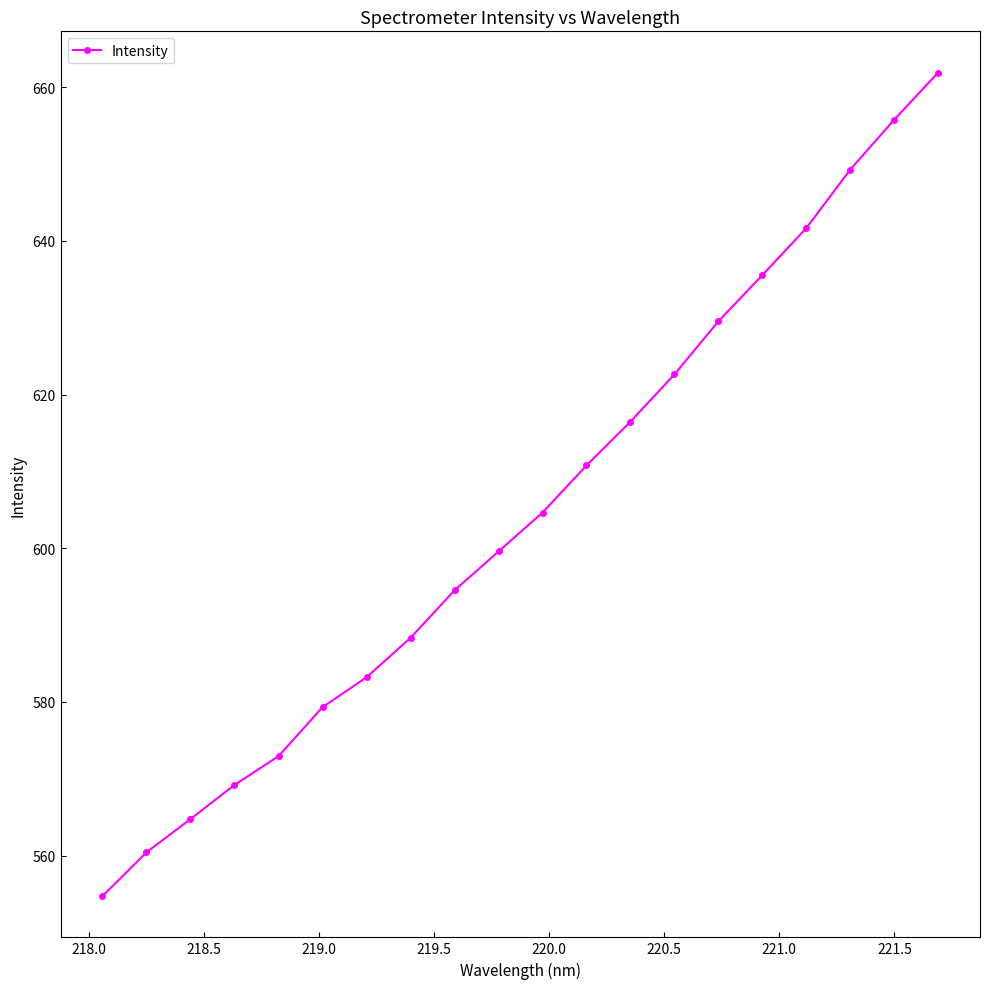

Reading left to right, what are all the values shown in this chart?

554.7	560.4	564.7	569.2	572.9	579.3	583.2	588.3	594.5	599.6	604.6	610.8	616.5	622.6	629.5	635.6	641.7	649.3	655.8	661.9